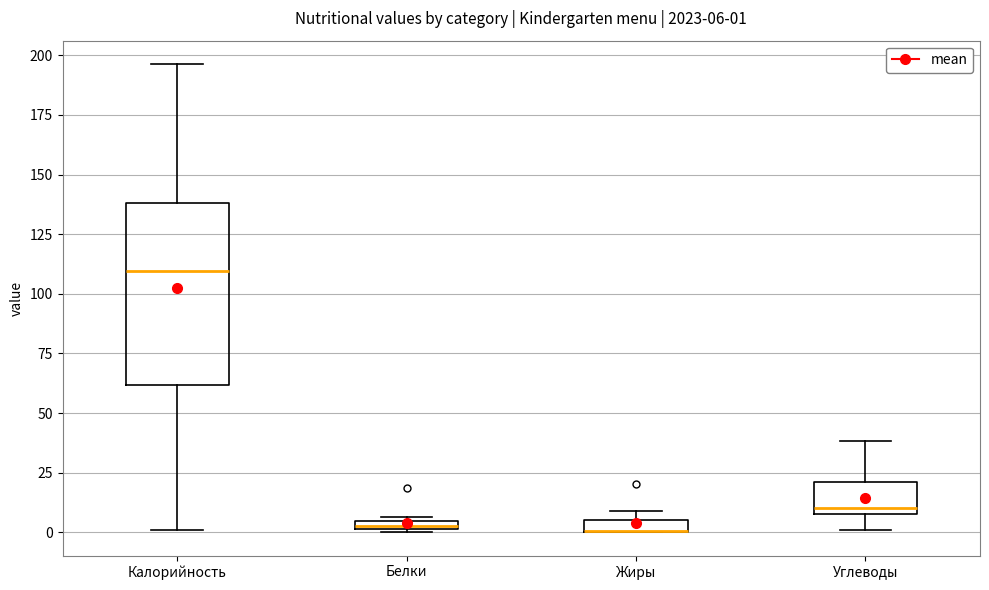

Comparing the boxes themselves (not the whiskers), which one is the tallest?

Калорийность